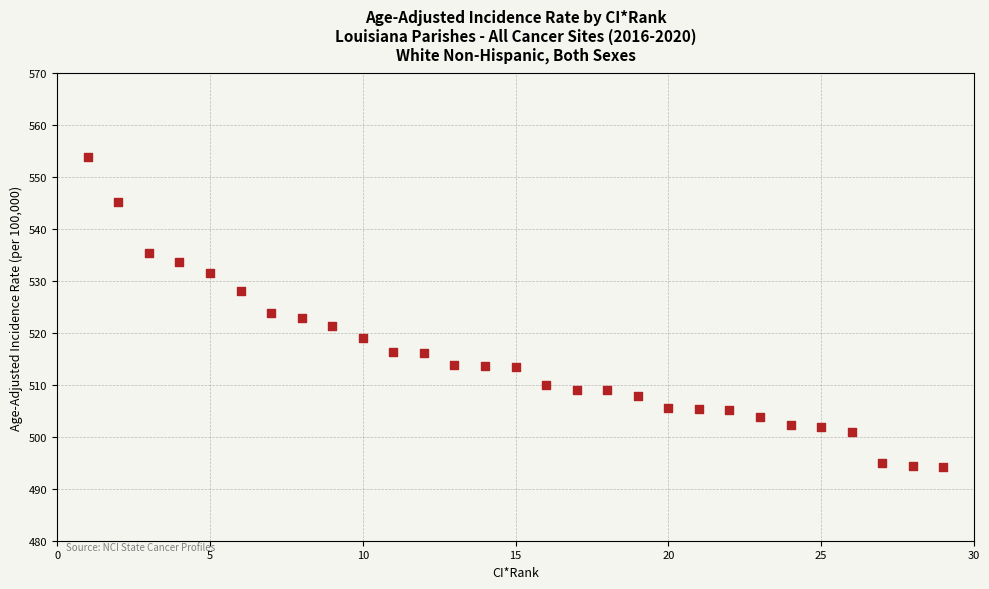

What is the range of X values (max minus min)?

28.0